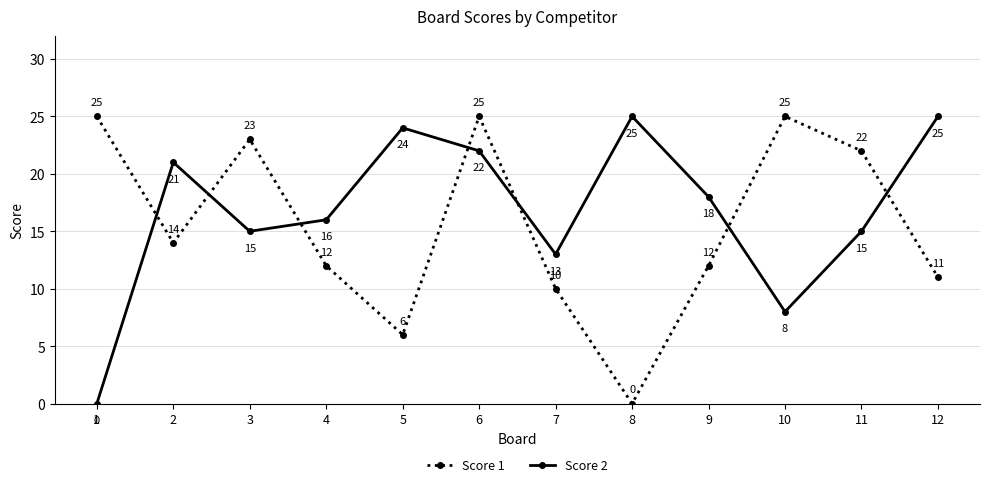

Which category has the lowest value in the Score 1 series?

8